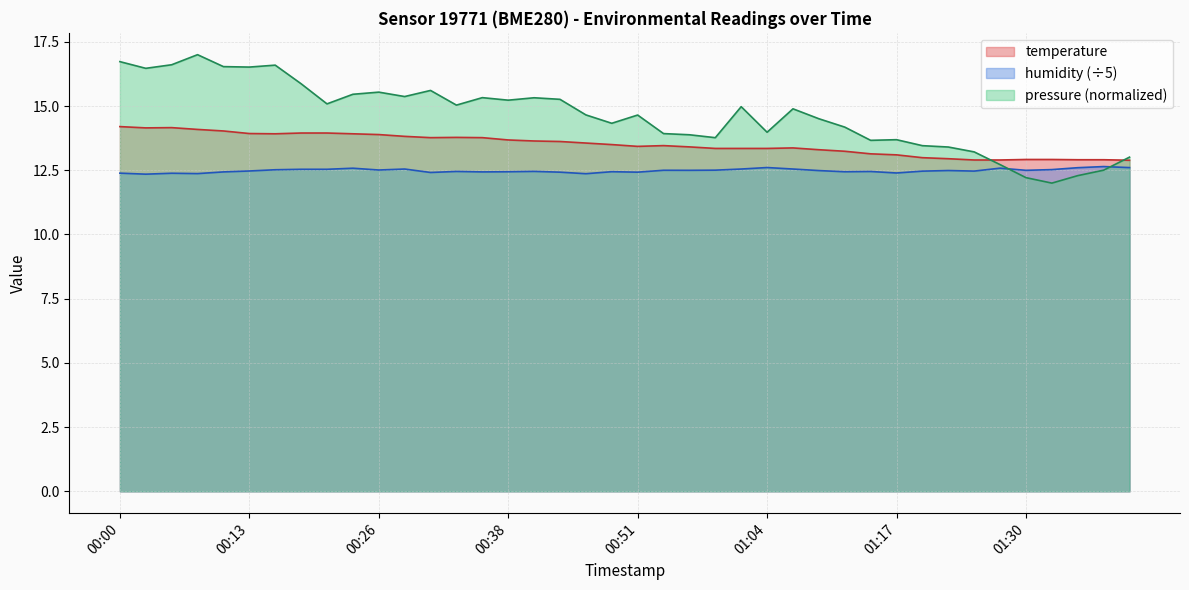

True or false: humidity and temperature cross at least once.

False